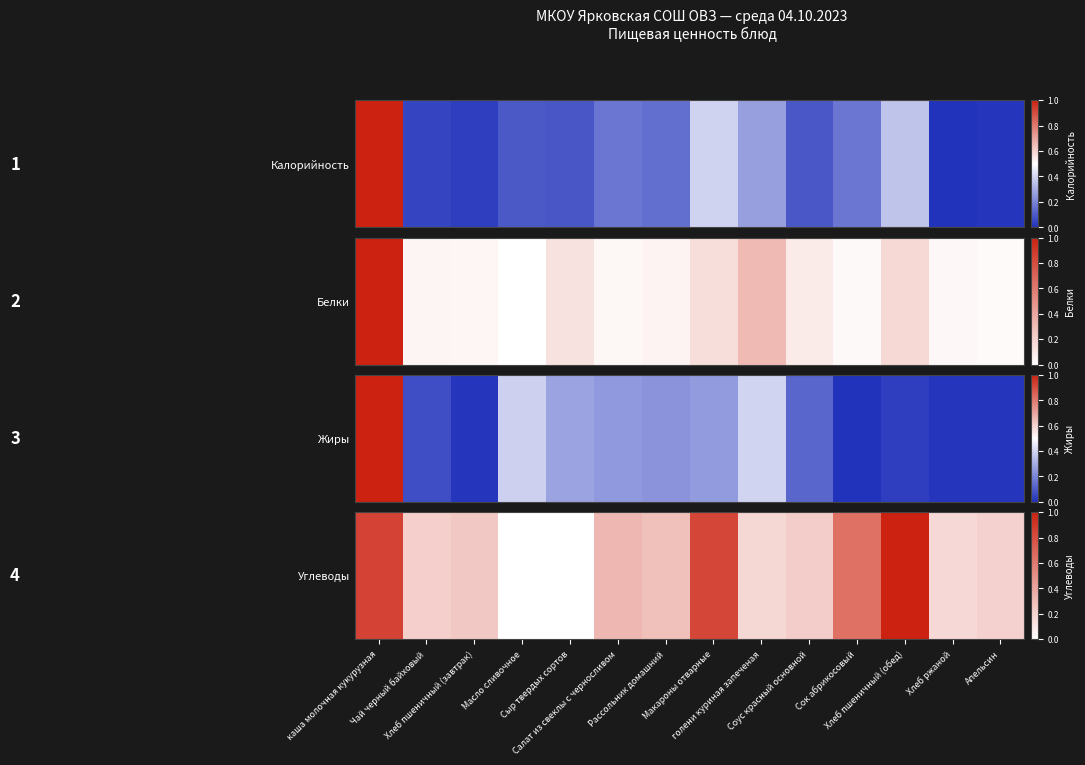

True or false: the data shows 0.3 at Апельсин.

False